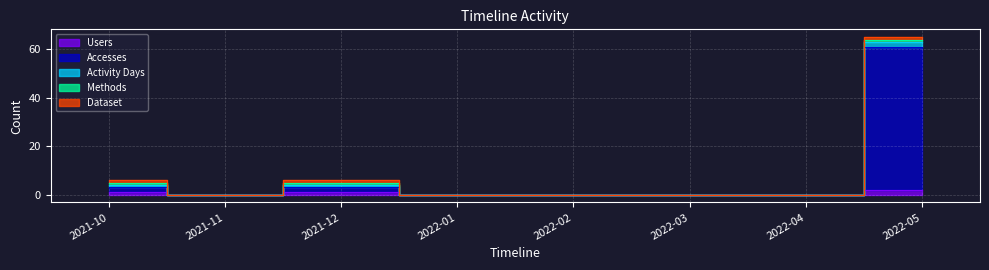

True or false: Accesses has more than 0 interior local peaks.

True